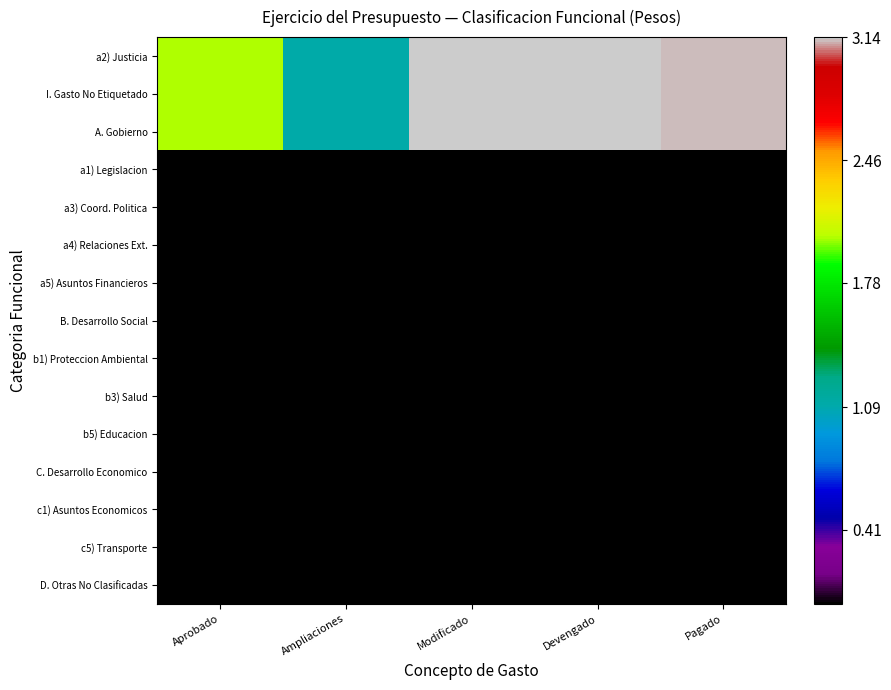

At which category does the chart reach its peak across all series?

Modificado